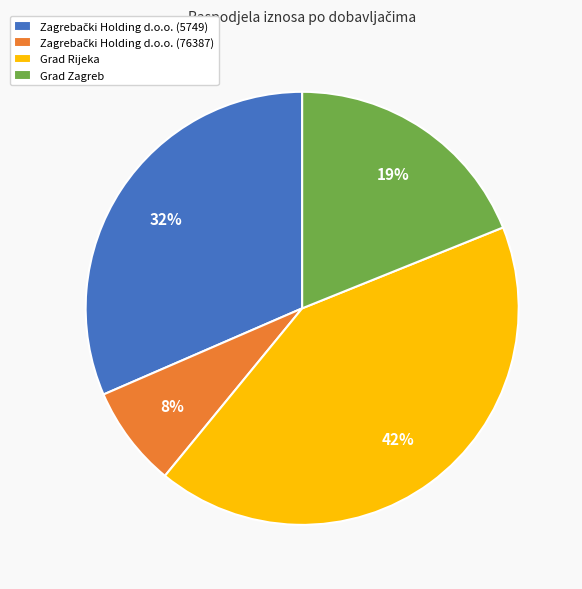

To the nearest percent, what is the average slice percentage?

25%